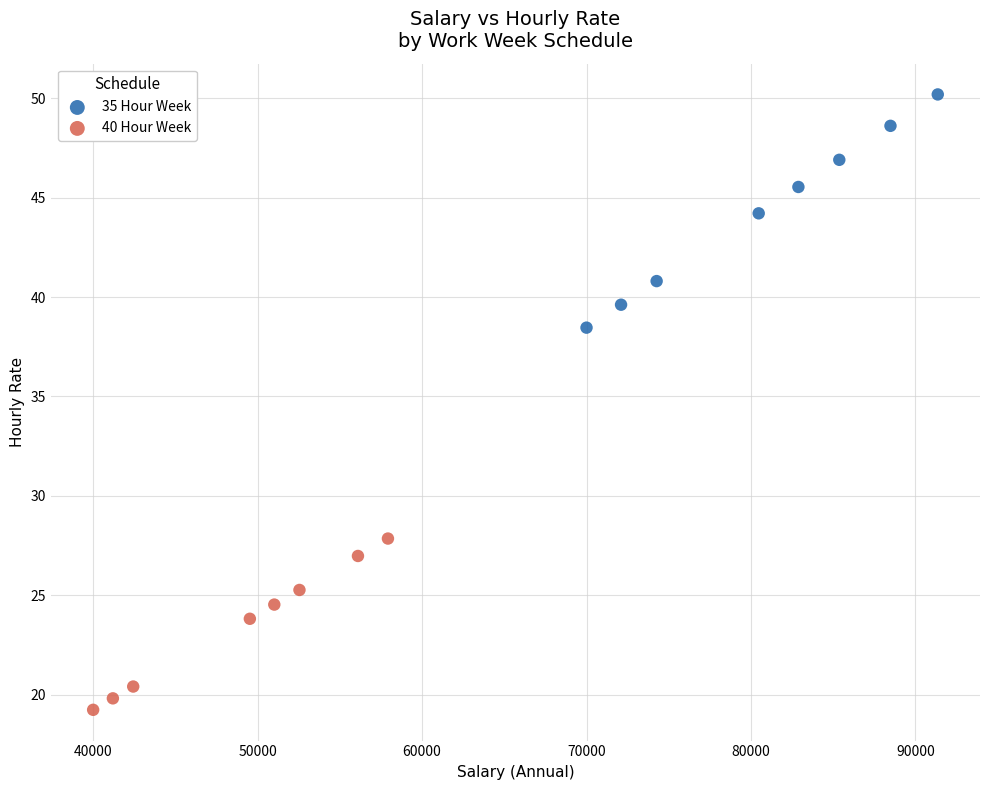

Which series has the widest spread of Y values?

35 Hour Week